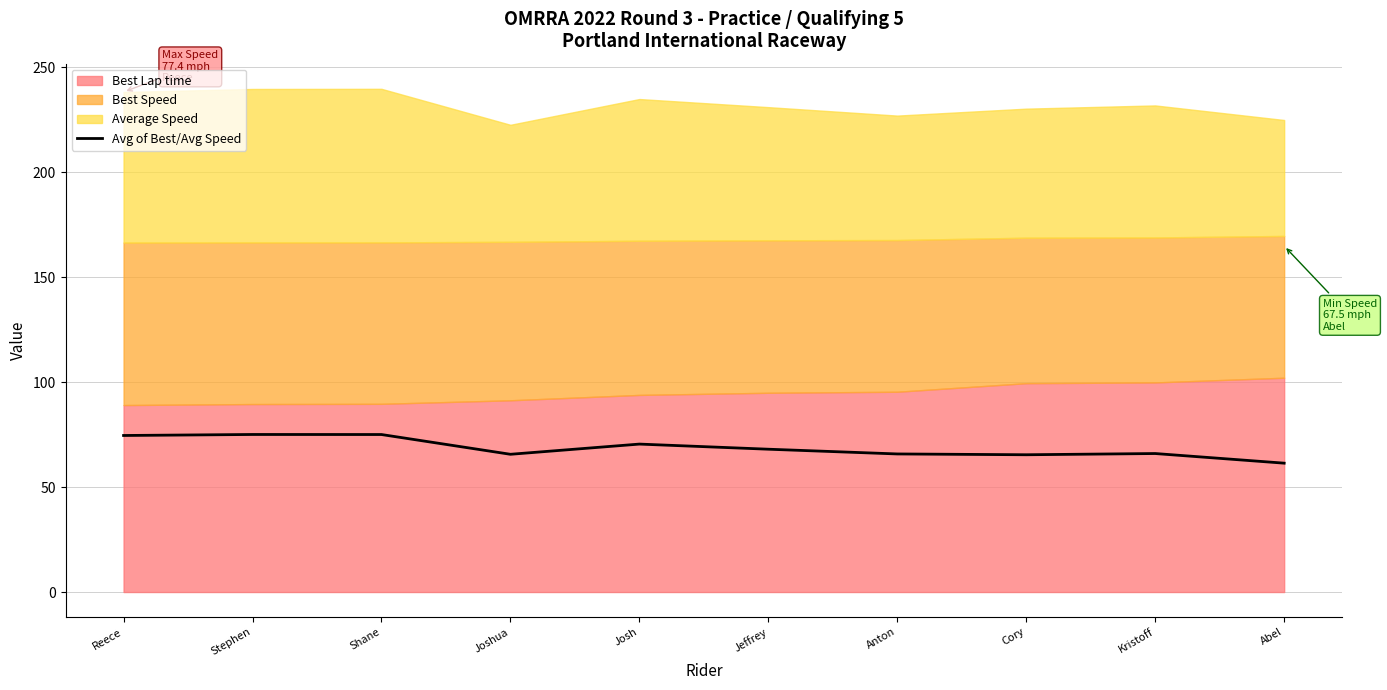

Rank the categories by value from highest to lowest.

Stephen, Shane, Reece, Josh, Jeffrey, Kristoff, Anton, Joshua, Cory, Abel